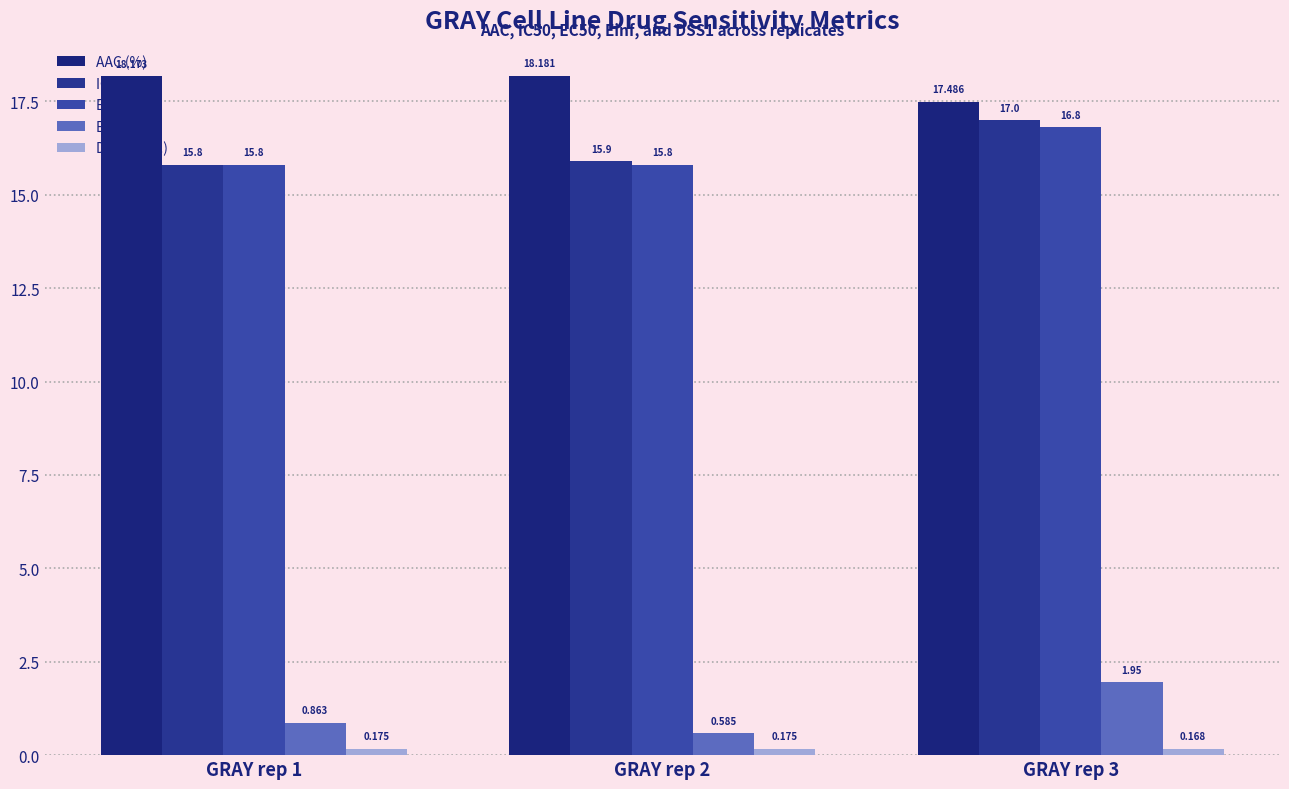

What is the difference between the highest and lowest values at GRAY rep 3?

17.3